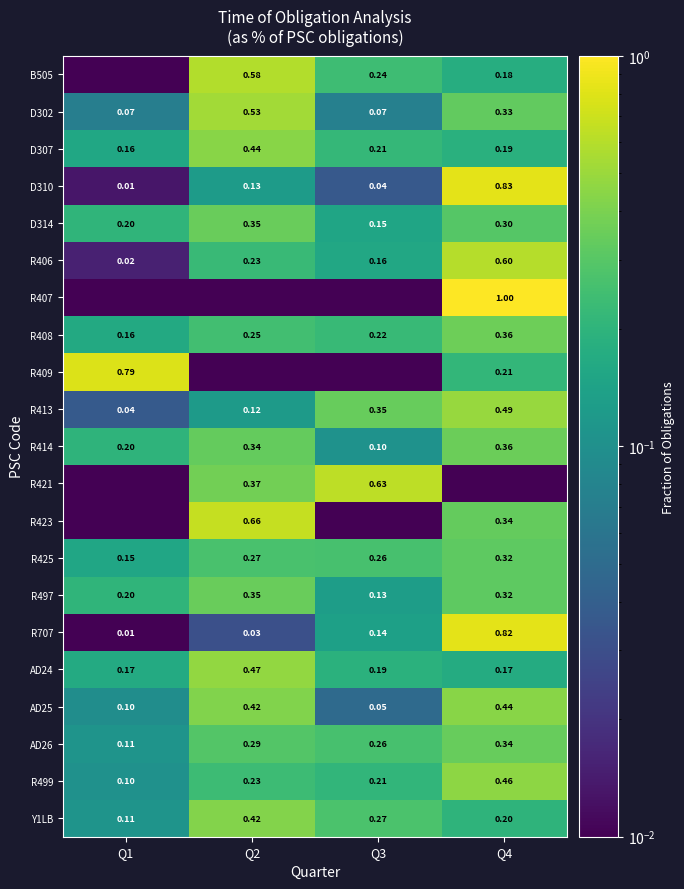

What is the total value across all series at Q3?

3.7